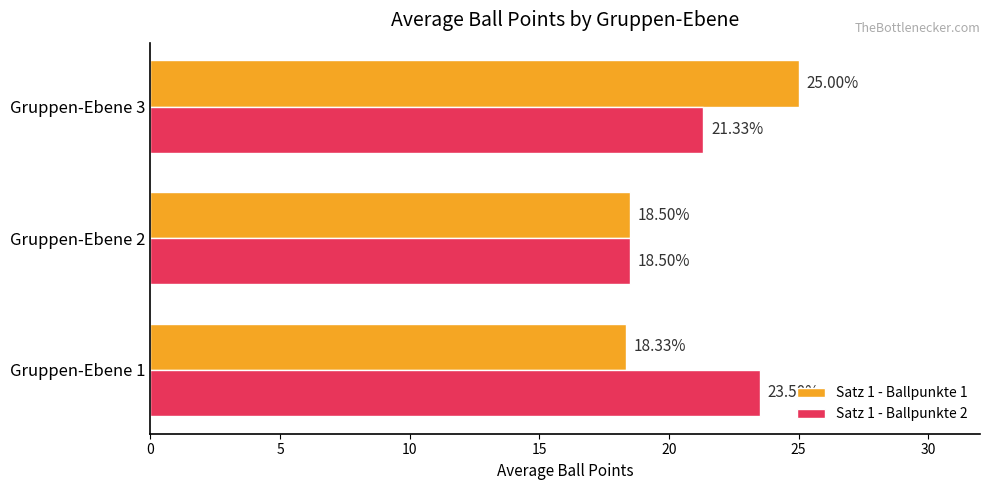

What is the total value across all series at Gruppen-Ebene 3?

46.3